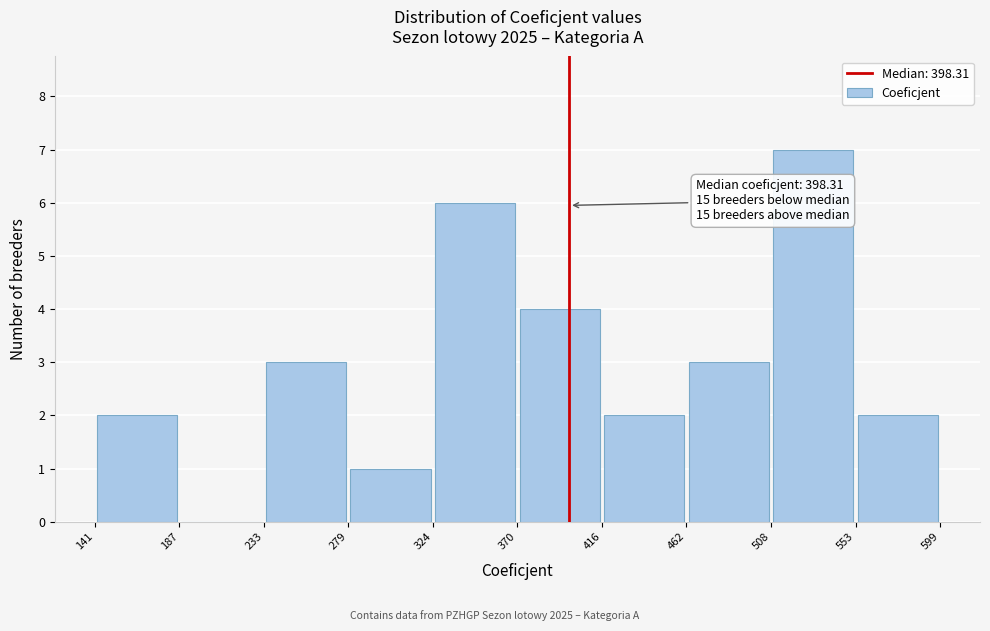

Which range on the x-axis has the tallest bar?

508 to 553